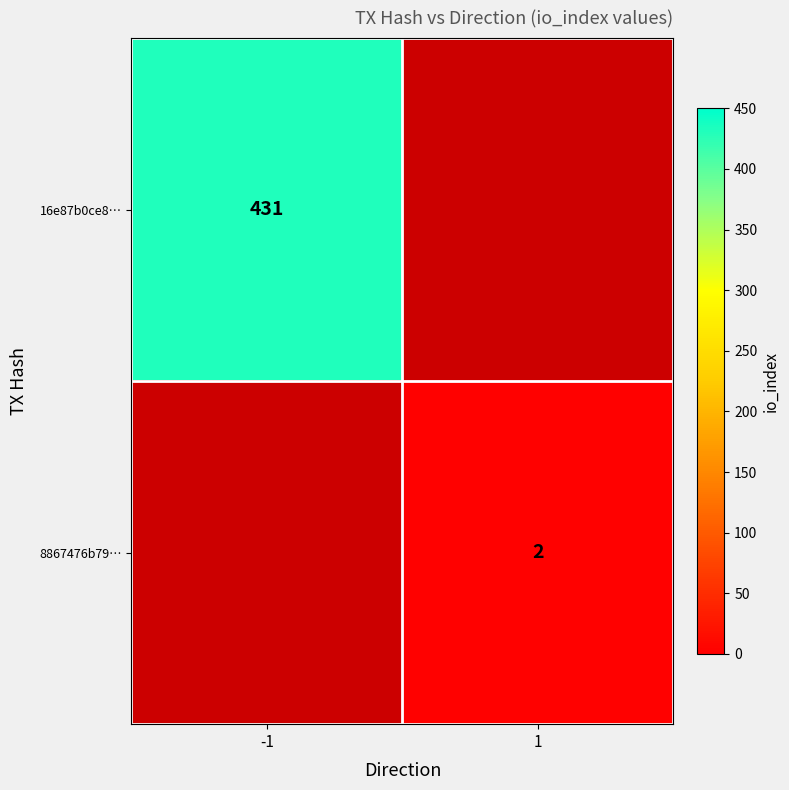

Is it true that 16e87b0ce8… equals 188 at -1?

False